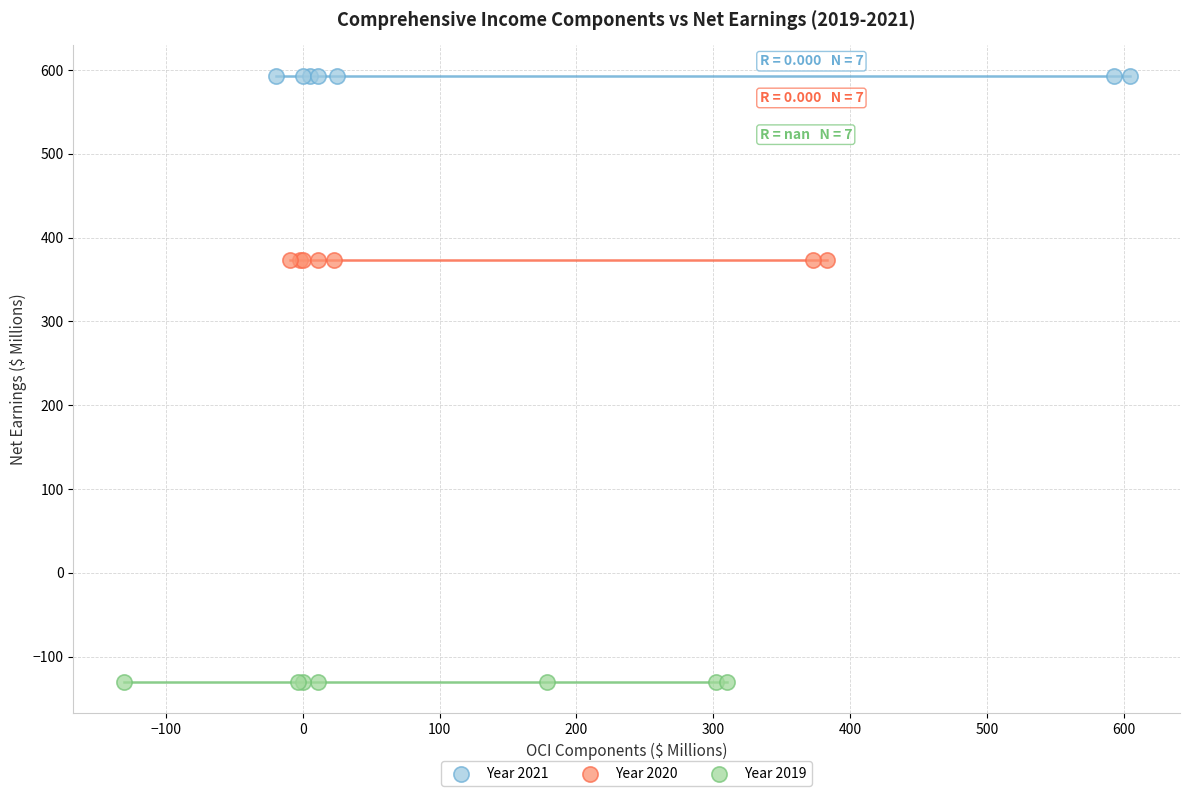

Which series reaches the maximum Y coordinate?

Year 2021